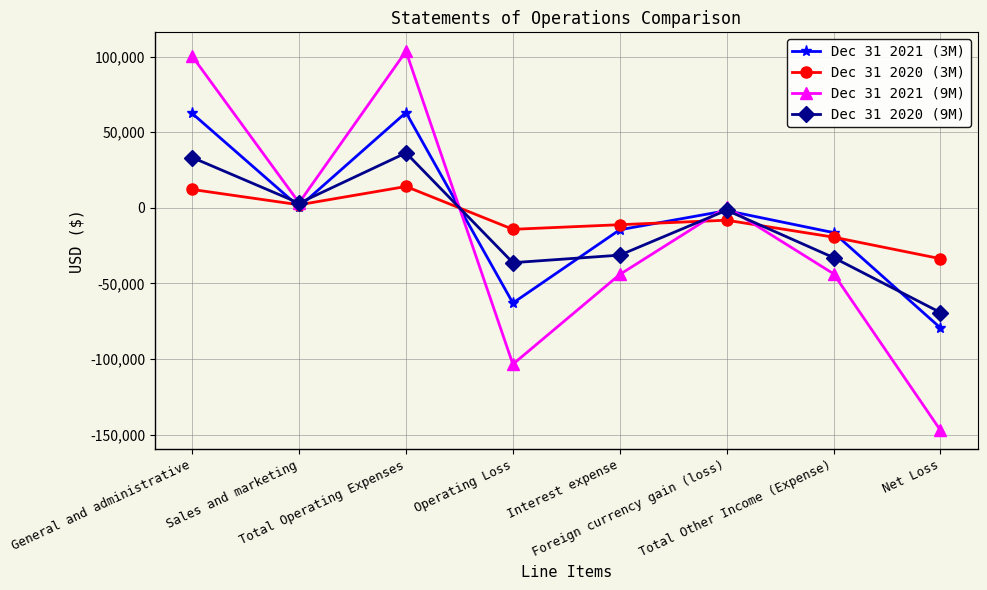

True or false: Dec 31 2020 (3M) has a value of -24669 at Operating Loss.

False